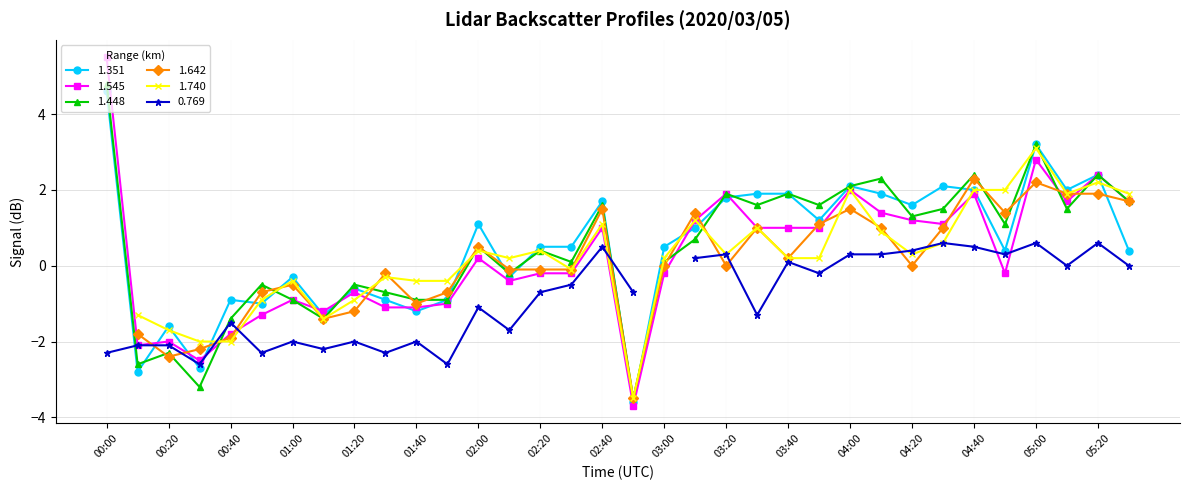

True or false: 1.448 has more than 2 interior local peaks.

True